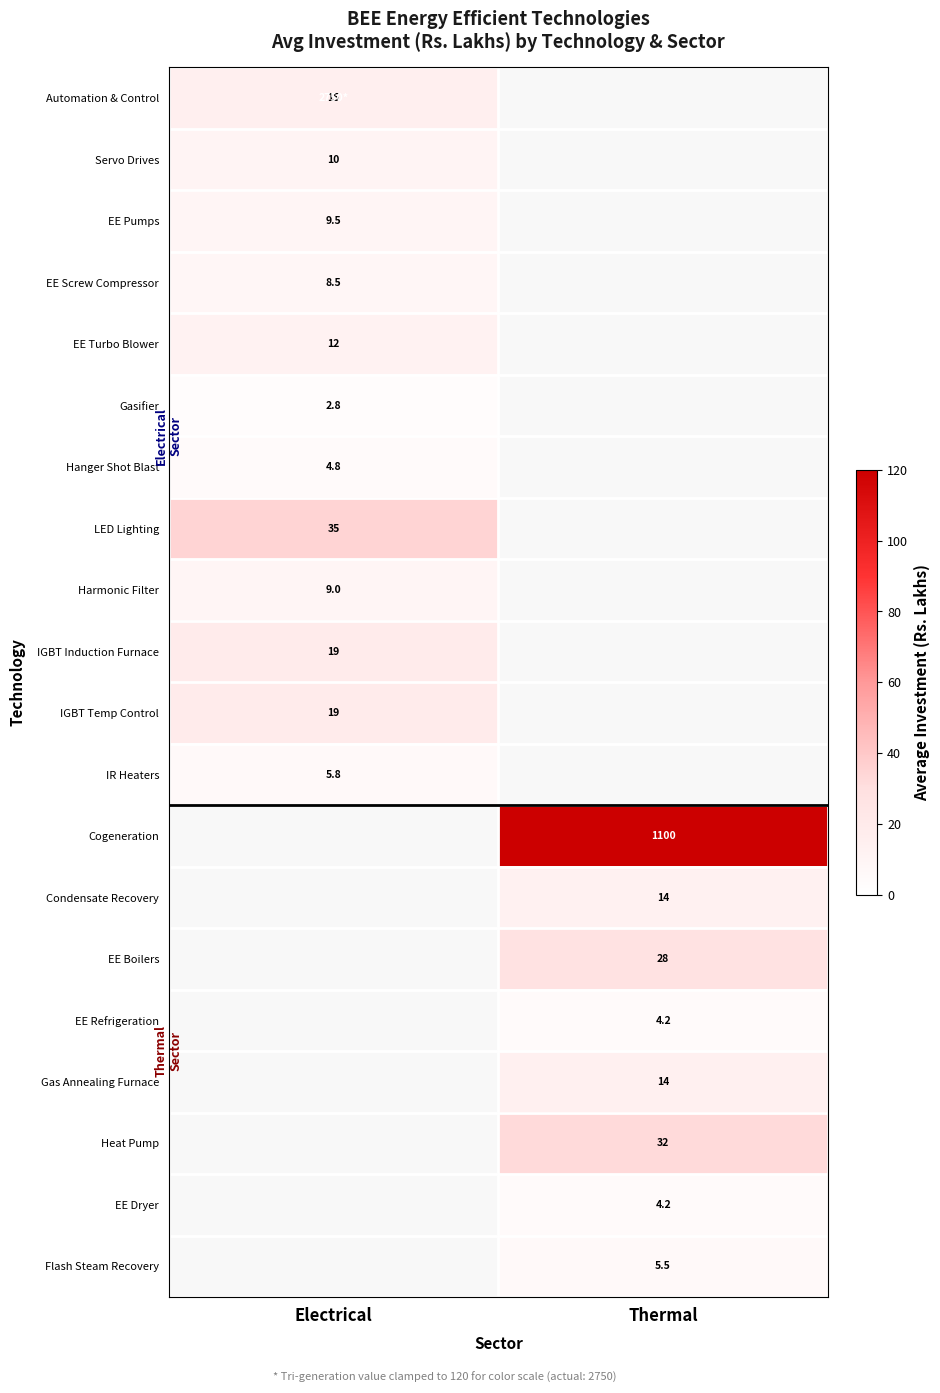

Count the number of categories in the chart.

2